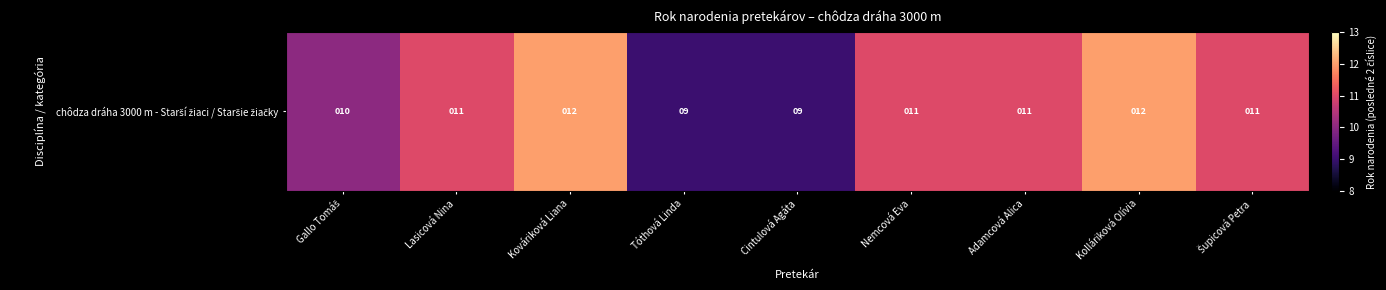

Rank the categories by value from lowest to highest.

Tóthová Linda, Cintulová Agáta, Gallo Tomáš, Lasicová Nina, Nemcová Eva, Adamcová Alica, Šupicová Petra, Kováriková Liana, Kolláriková Olívia